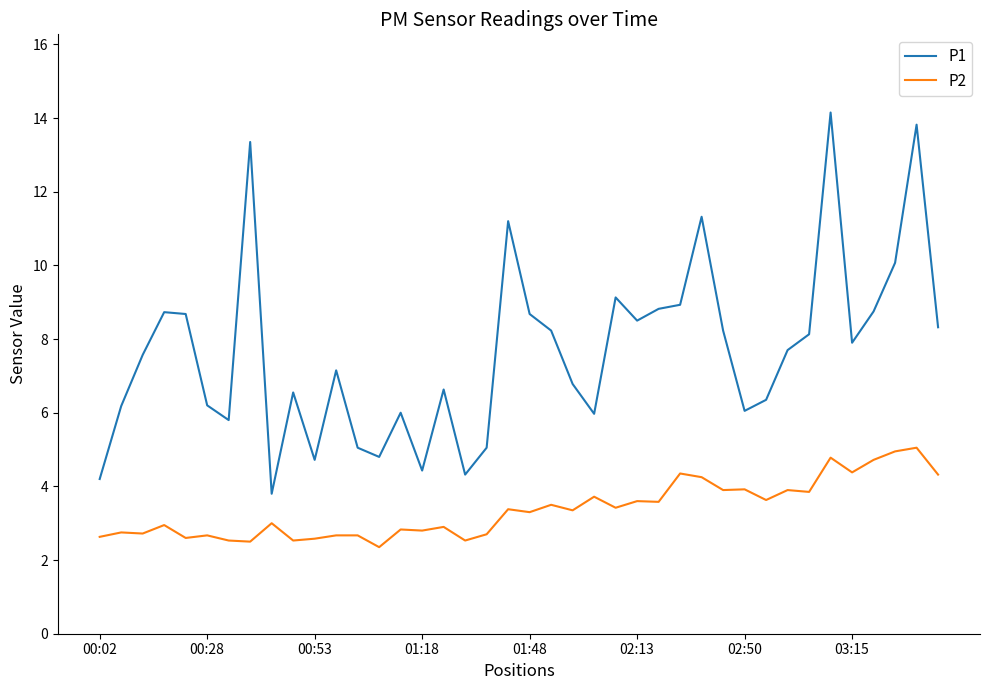

Rank the series by their maximum value, from lowest to highest.

P2, P1